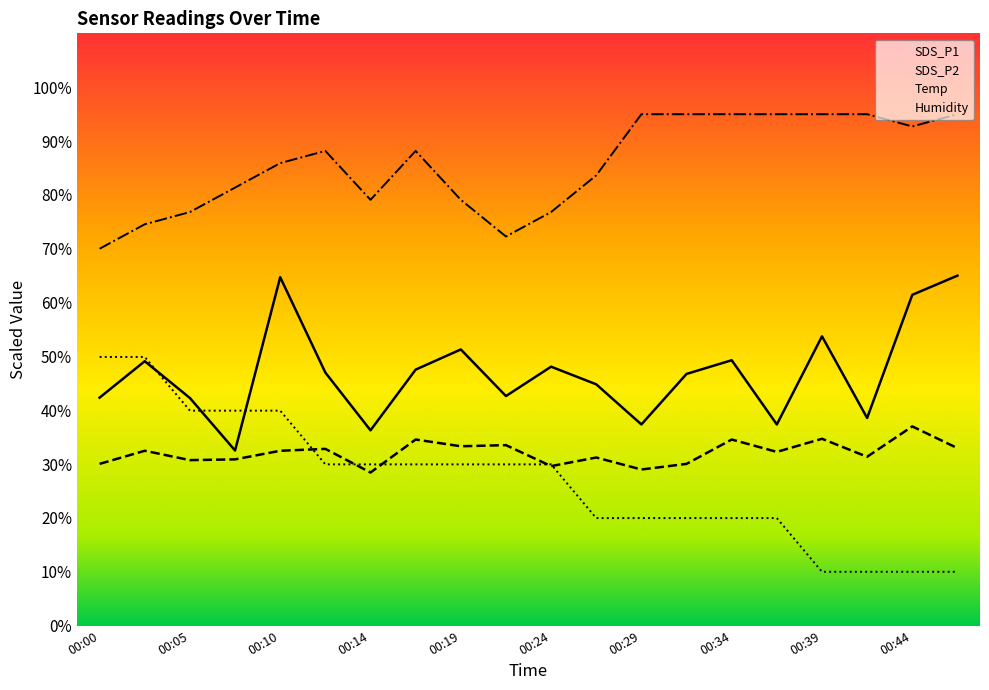

Rank the categories by Temp value from highest to lowest.

00:00, 00:02, 00:05, 00:07, 00:10, 00:12, 00:14, 00:17, 00:19, 00:22, 00:24, 00:27, 00:29, 00:32, 00:34, 00:37, 00:39, 00:42, 00:44, 00:46